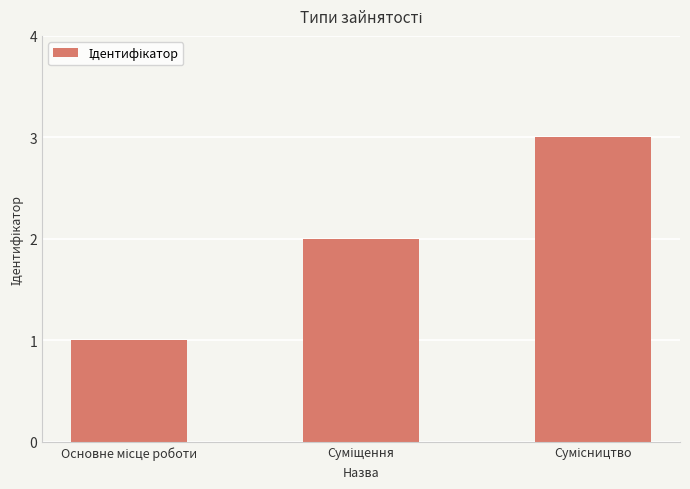

What is the sum of all values?

6